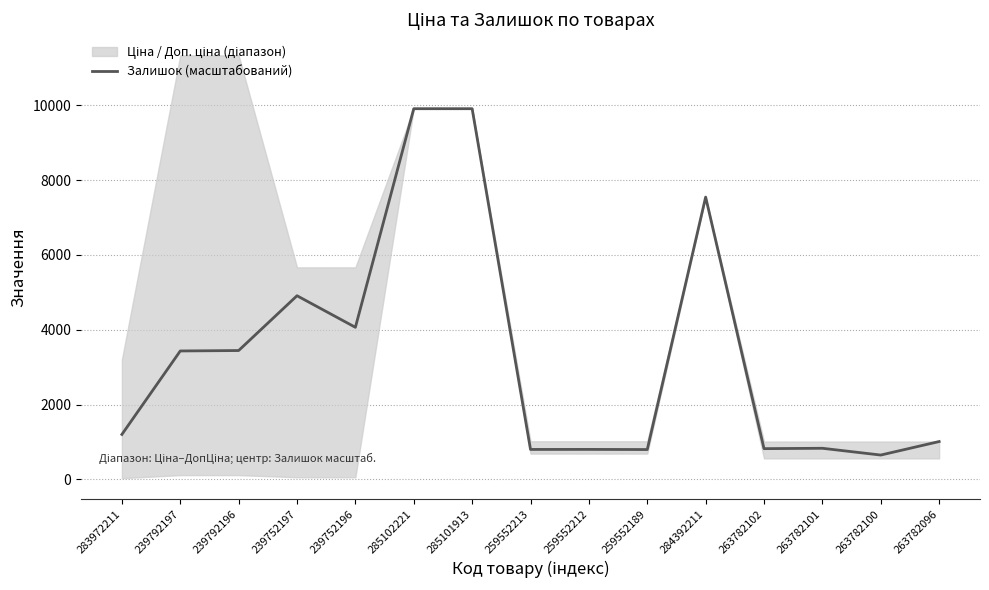

Where does the data first go above 1201?

283972211